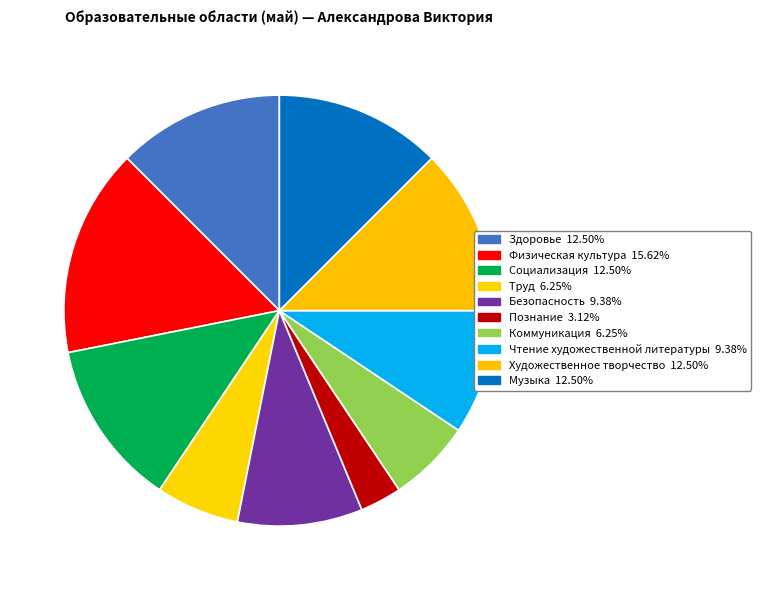

Is there any slice that represents more than half of the pie?

No